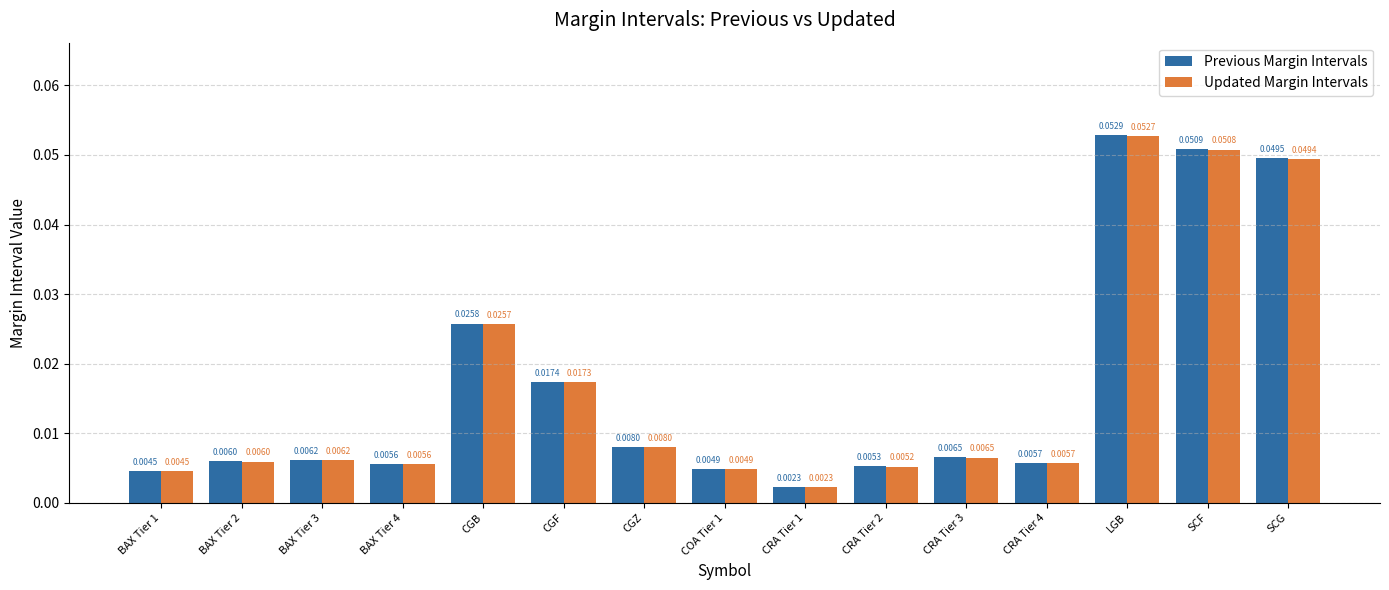

At CGB, list the series in order from largest to smallest.

Previous Margin Intervals, Updated Margin Intervals